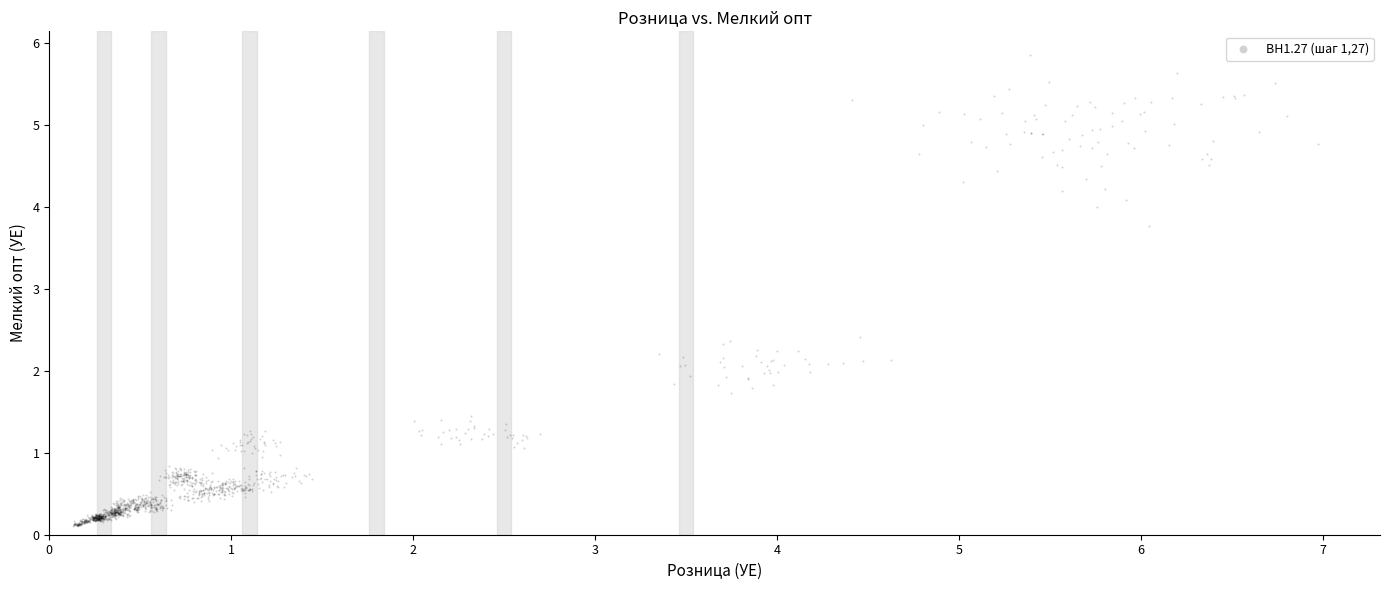

What is the range of Y values (max minus min)?

5.7